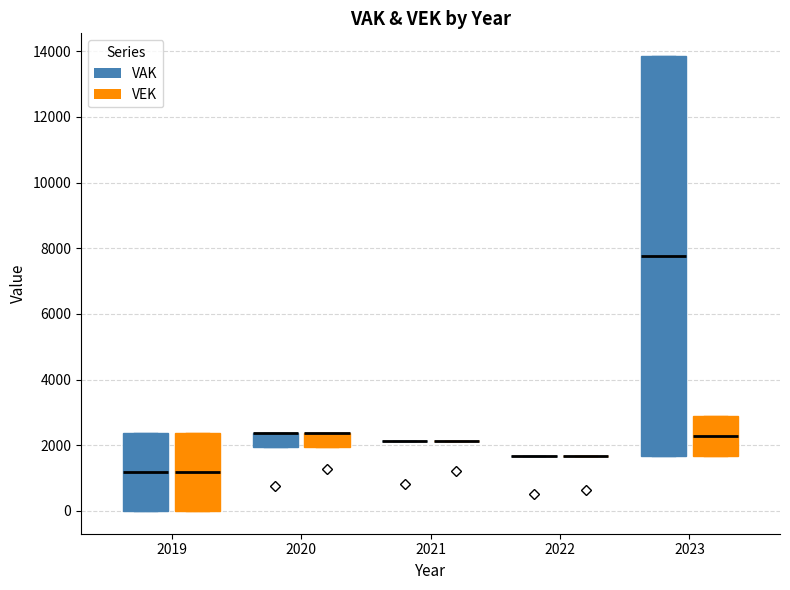

Reading left to right, transcribe this box plot: for each box, give where its median line is, the range the box spans, and where its two whiskers end, as read against the y-axis. The values are not printed on the chart, so give them approximately, as read against the axis.

2019 (VAK): median 1200, box 0 to 2400, whiskers 0 to 2400
2019 (VEK): median 1200, box 0 to 2400, whiskers 0 to 2400
2020 (VAK): median 2400 (drawn on the box's upper edge), box 2000 to 2400, whiskers 2000 to 2400
2020 (VEK): median 2400 (drawn on the box's upper edge), box 2000 to 2400, whiskers 2000 to 2400
2021 (VAK): box collapsed to a line at 2200, whiskers 2200 to 2200
2021 (VEK): box collapsed to a line at 2200, whiskers 2200 to 2200
2022 (VAK): box collapsed to a line at 1600, whiskers 1600 to 1600
2022 (VEK): box collapsed to a line at 1600, whiskers 1600 to 1600
2023 (VAK): median 7800, box 1600 to 13800, whiskers 1600 to 13800
2023 (VEK): median 2200, box 1600 to 2800, whiskers 1600 to 2800